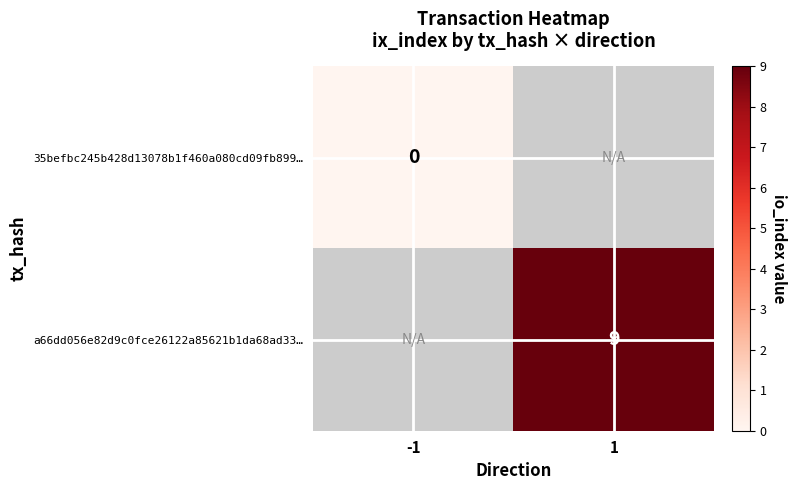

True or false: a66dd056e82d9c0fce26122a85621b1da68ad33… has a value of 3.3 at 1.

False